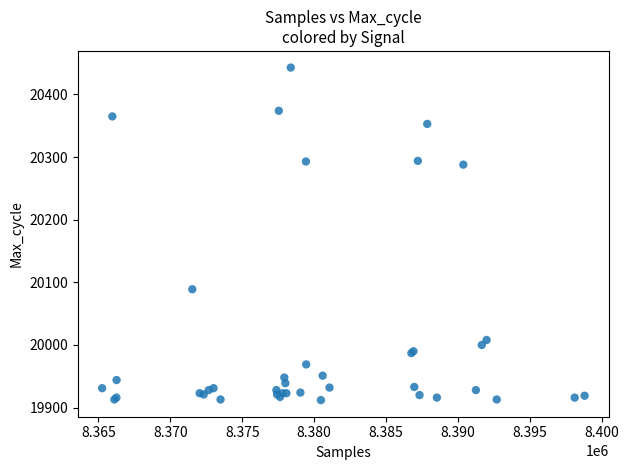

What Y value in the scatter plot is closest to 20177?

20089